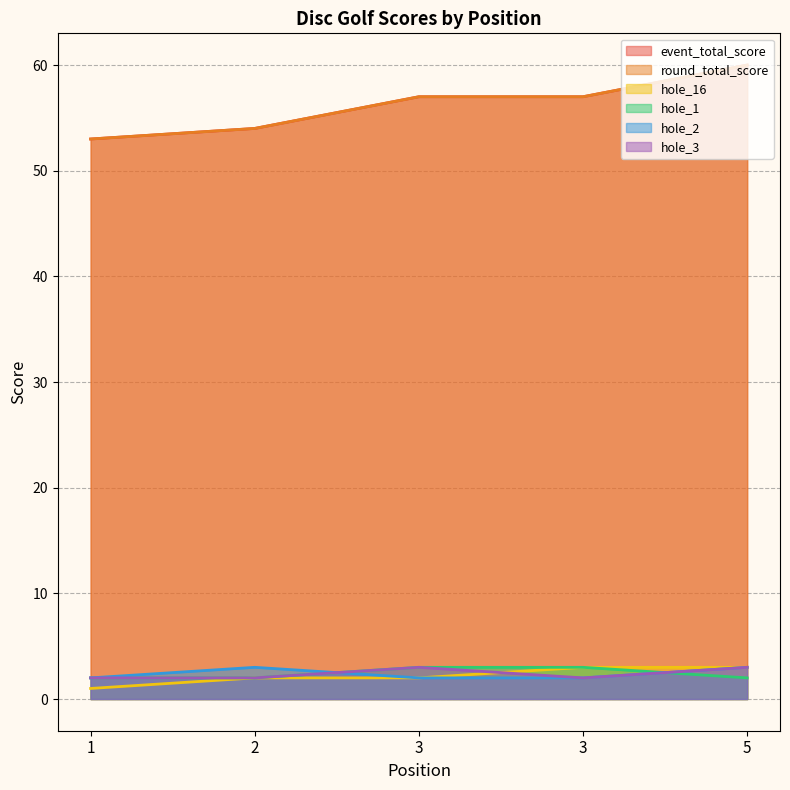

Reading left to right, extract all data points from this chart.

event_total_score: 53	54	57	57	60
round_total_score: 53	54	57	57	60
hole_16: 1	2	2	3	3
hole_1: 2	2	3	3	2
hole_2: 2	3	2	2	3
hole_3: 2	2	3	2	3